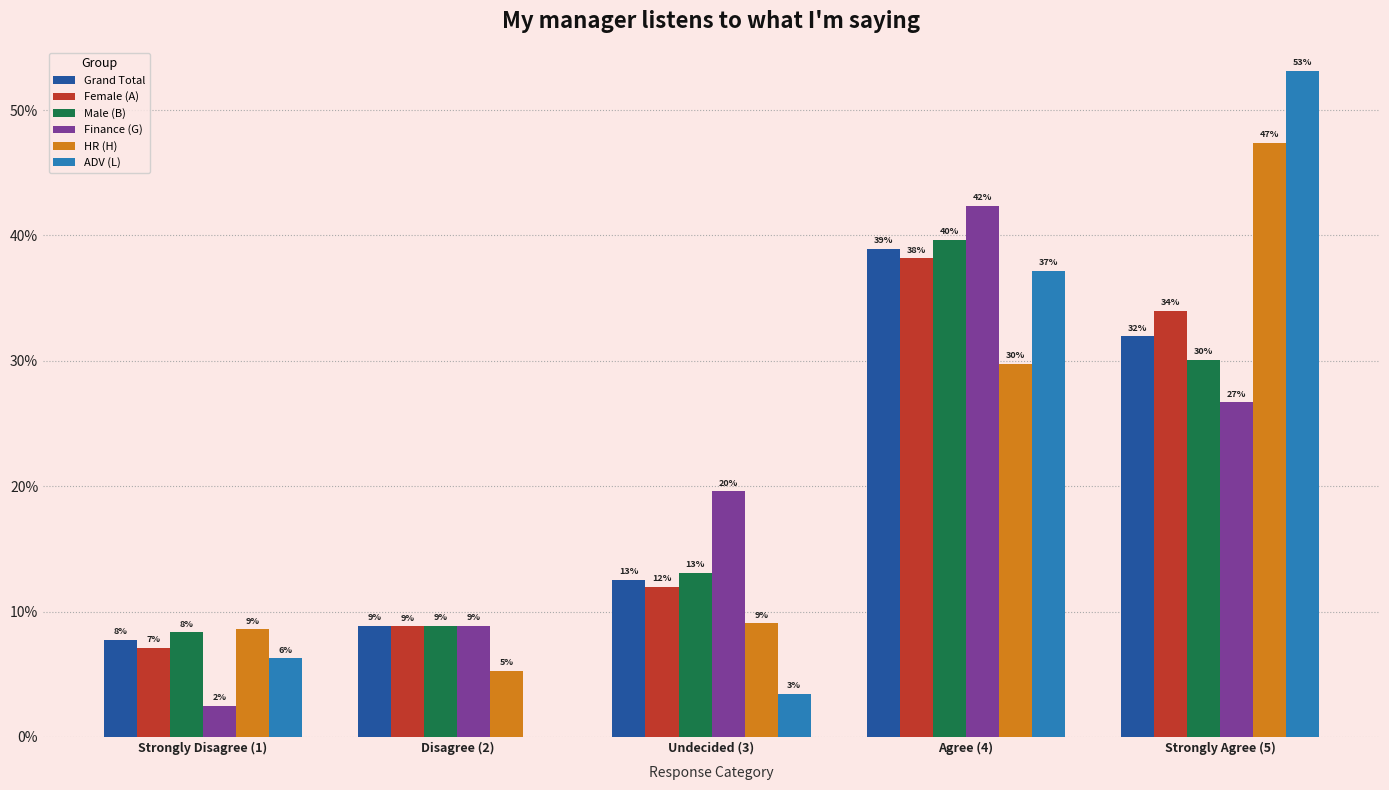

Which series has the widest spread of values?

ADV (L)